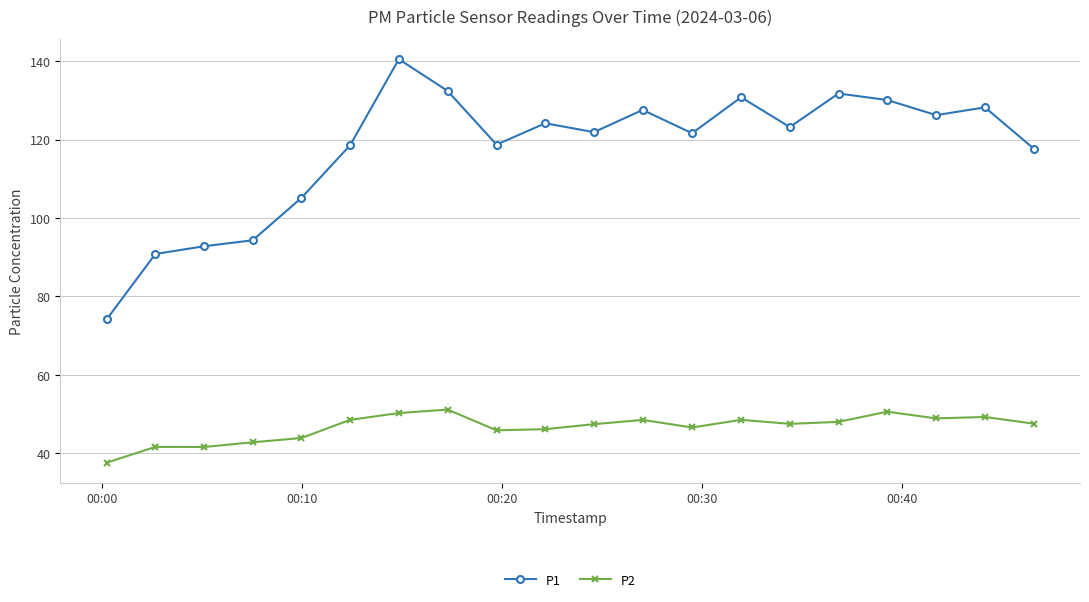

What is the highest value of the P2 series?

51.2